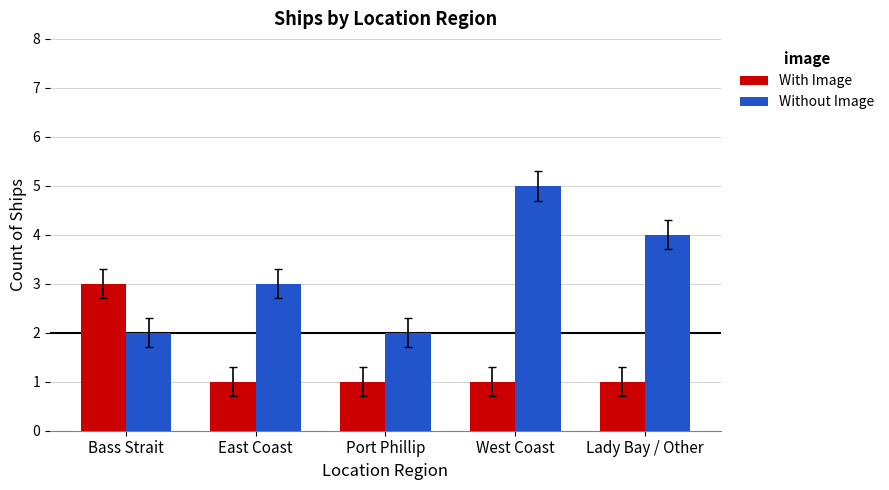

List the series in order of their overall mean, lowest first.

With Image, Without Image